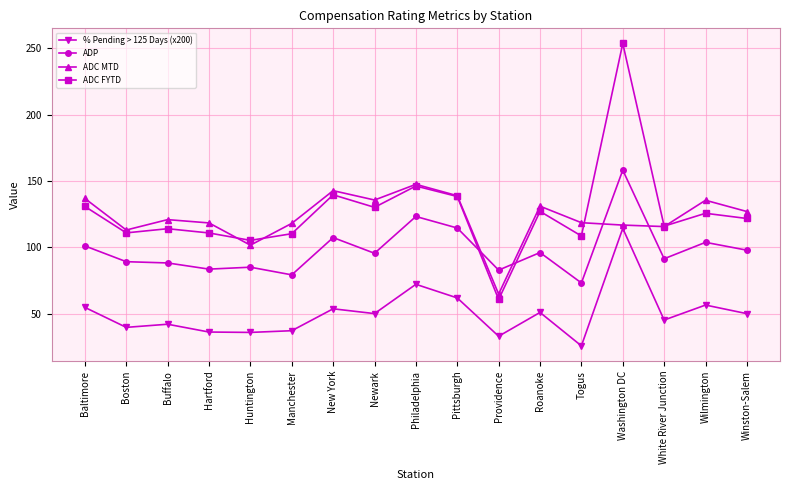

At which label is ADP closest to 115?

Pittsburgh